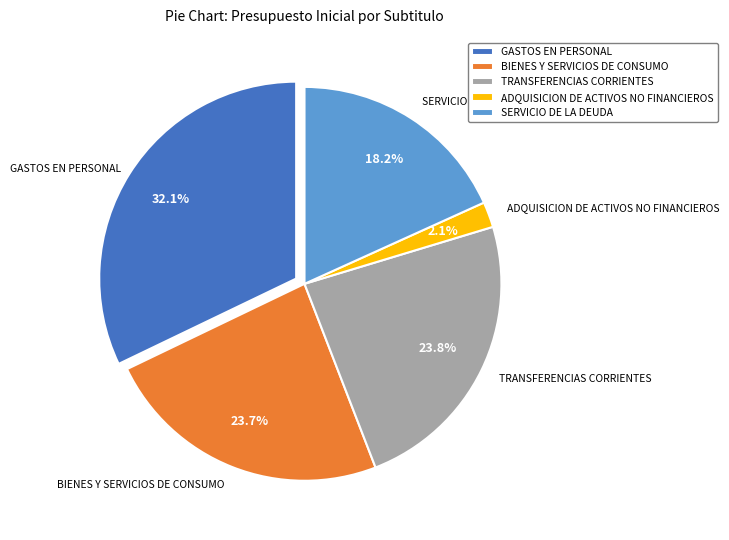

To the nearest percent, what is the combined percentage of BIENES Y SERVICIOS DE CONSUMO and GASTOS EN PERSONAL?

56%